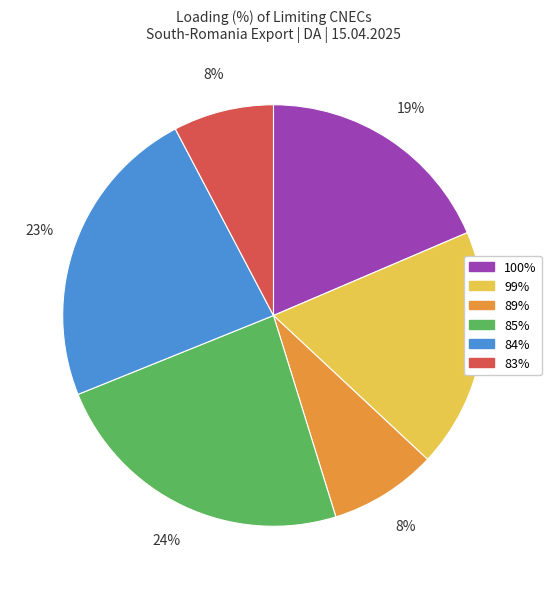

How many segments does this pie chart have?

6